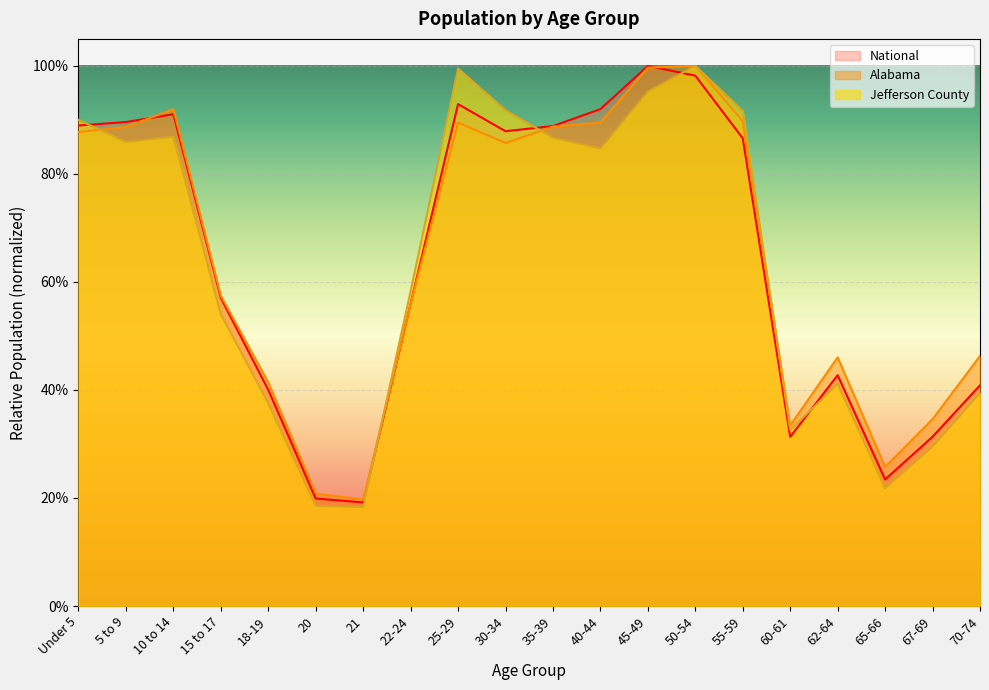

Where do National and Alabama first cross each other?

5 to 9 and 10 to 14